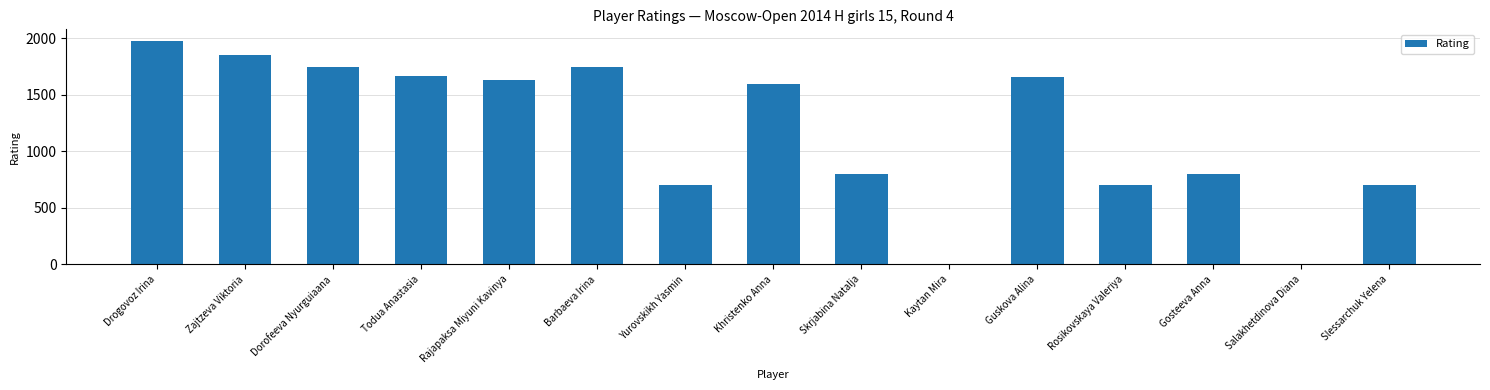

Are the bars horizontal?

No